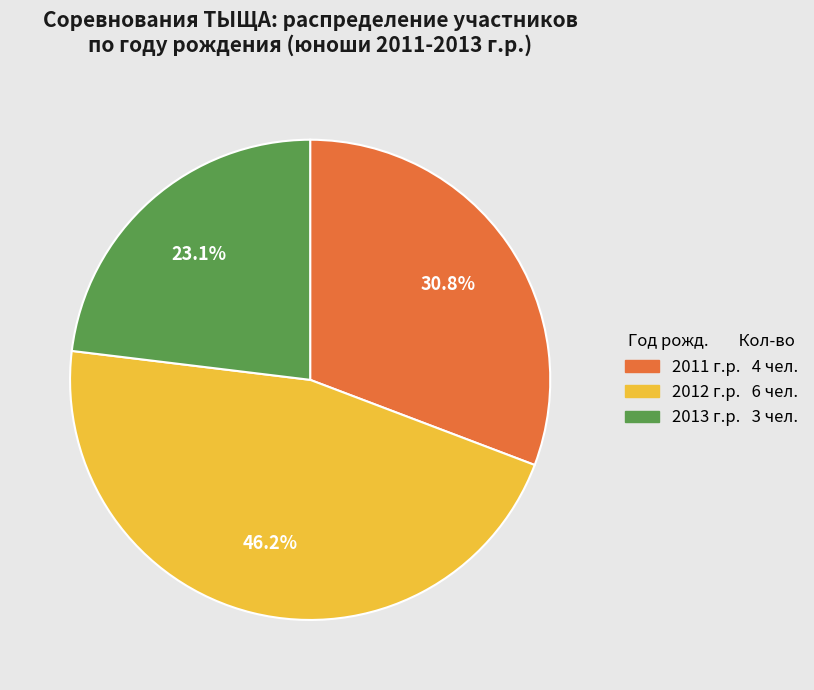

Does any single category account for the majority?

No